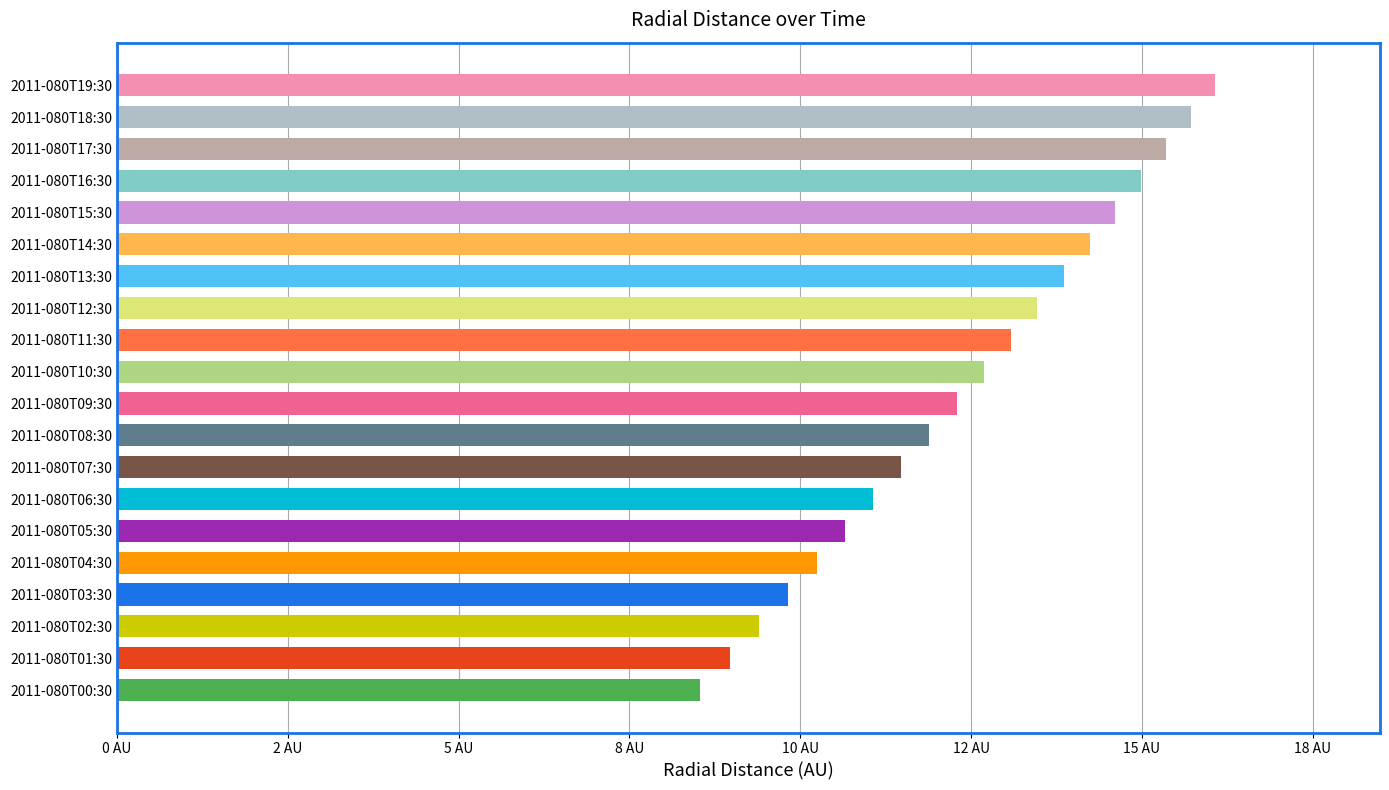

What is the minimum value shown in the chart?

8.5